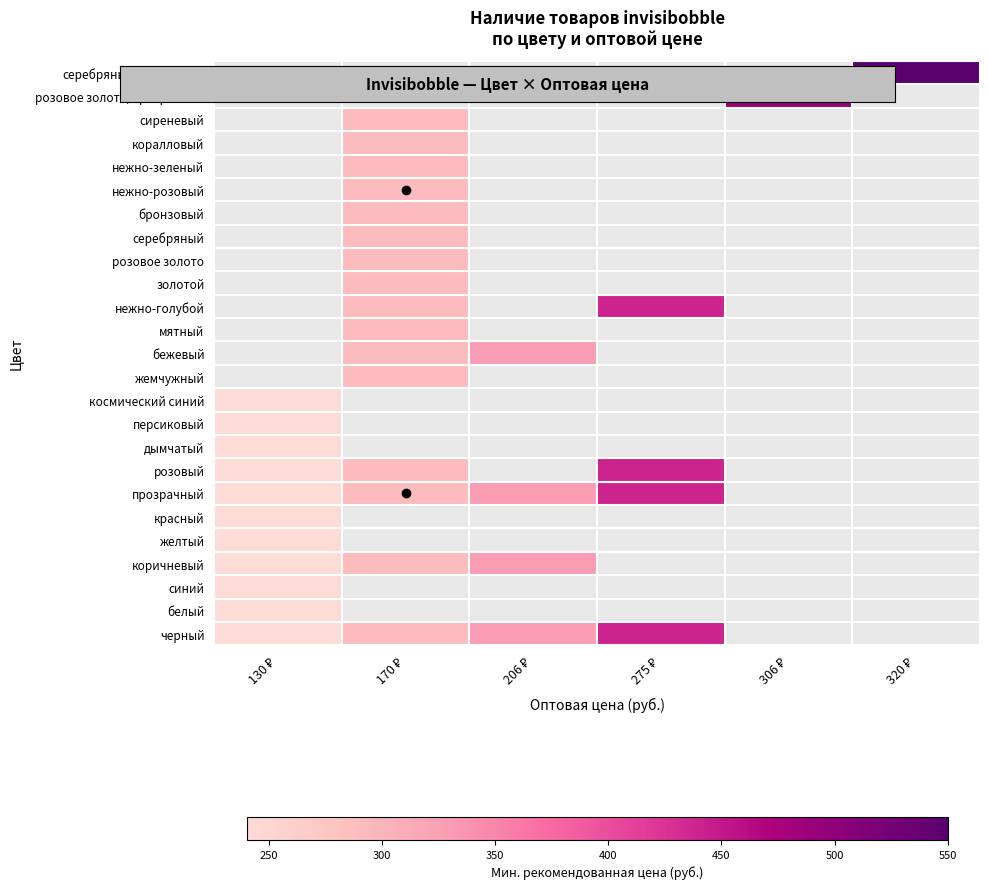

List the series in order of their peak value, highest first.

черный, прозрачный, розовый, коричневый, белый, синий, дымчатый, персиковый, космический синий, жемчужный, бежевый, мятный, нежно-голубой, золотой, розовое золото, серебряный, бронзовый, нежно-розовый, нежно-зеленый, коралловый, сиреневый, розовое золото/прозрачный, серебряный/бронзовый, желтый, красный